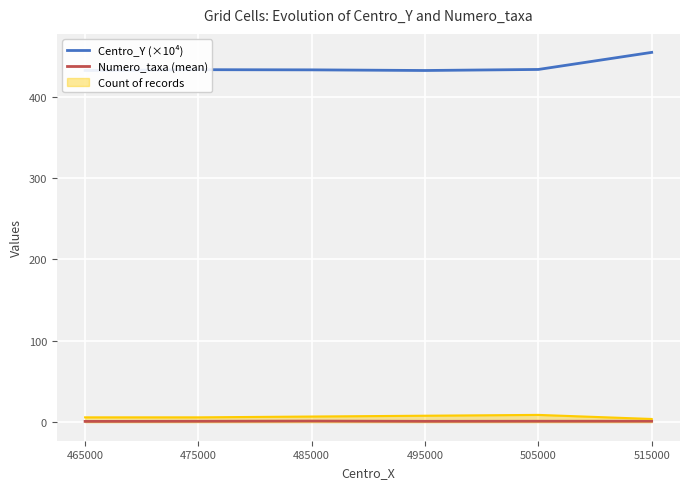

What is the average value of the Centro_Y (×10⁴) series?

436.2